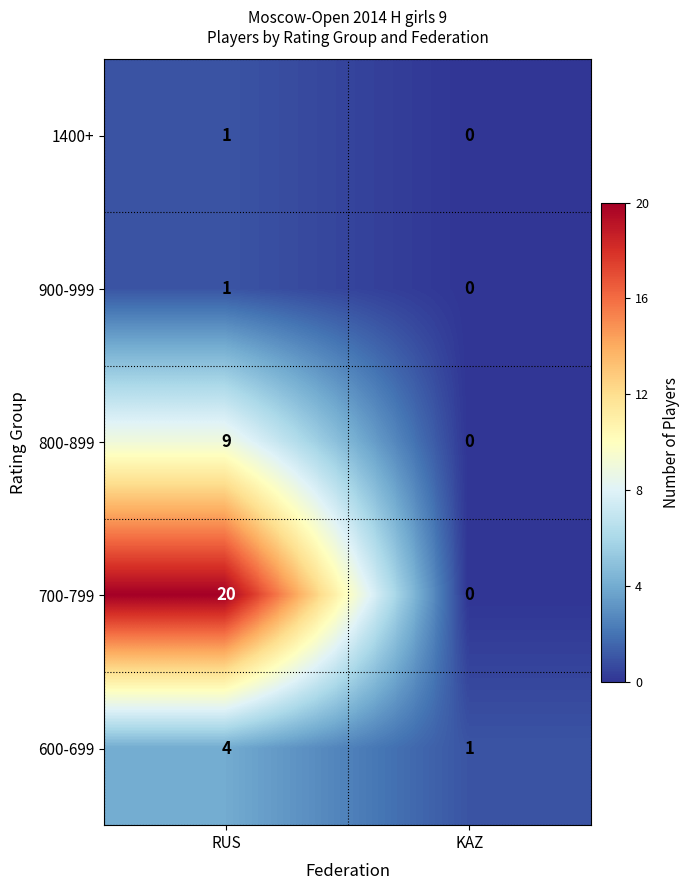

How many categories are shown in the chart?

2